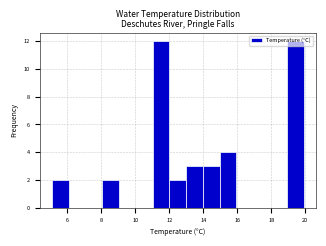

Reading left to right, list every bar in this chart as the range it spans on the x-axis followed by its height. Neither the bar edges nor the heights are printed on the chart, so give them approximately, as read against the axes.

5.2 to 6.0: 2
6.0 to 7.0: 0
7.0 to 8.0: 0
8.0 to 9.0: 2
9.0 to 10.0: 0
10.0 to 11.0: 0
11.0 to 12.0: 12
12.0 to 13.0: 2
13.0 to 14.0: 3
14.0 to 15.0: 3
15.0 to 16.0: 4
16.0 to 17.0: 0
17.0 to 18.0: 0
18.0 to 19.0: 0
19.0 to 20.0: 12